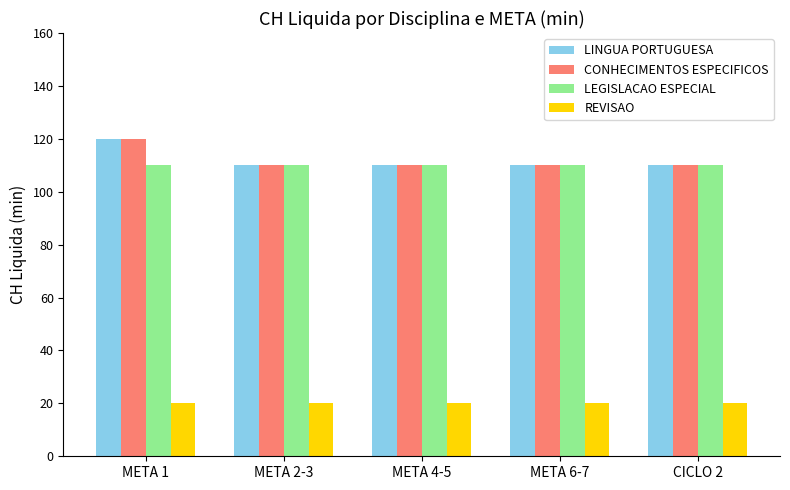

How many bars are there in total?

20